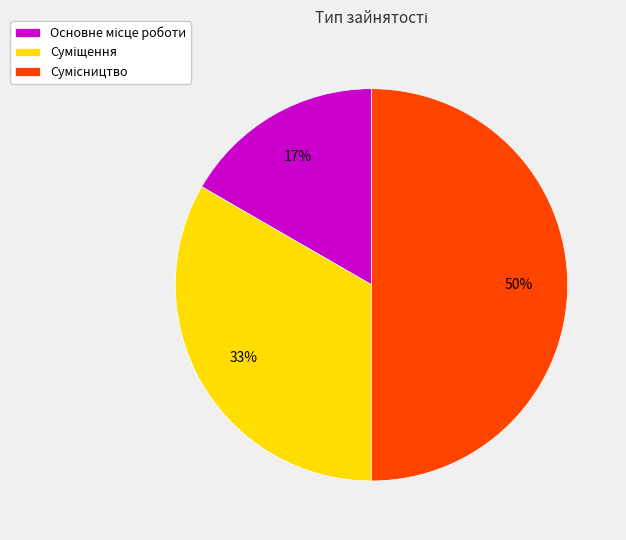

To the nearest percent, what is the average slice percentage?

33%